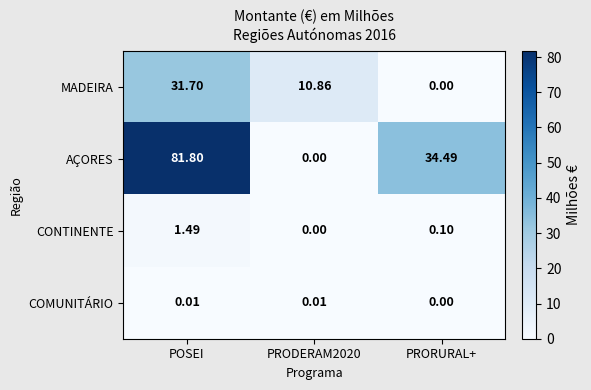

Which label corresponds to the largest value in the chart?

POSEI